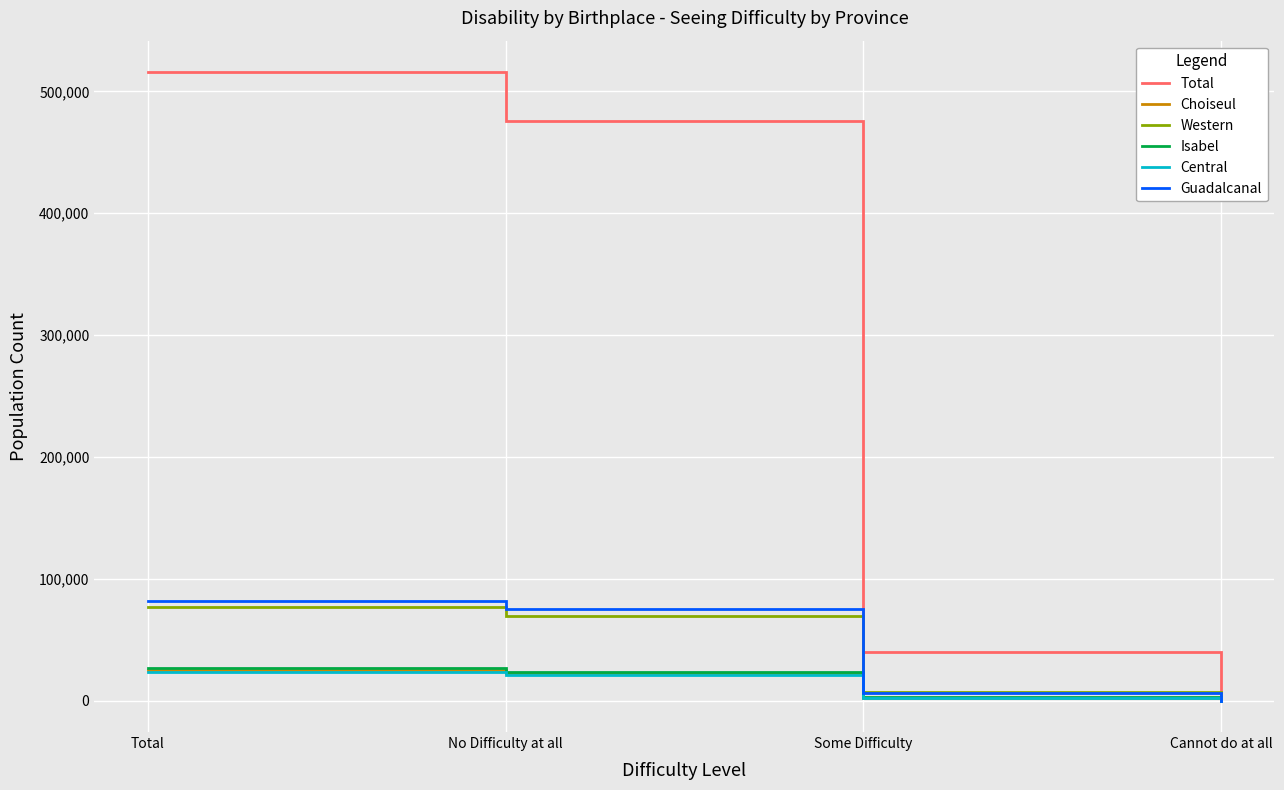

At which category is the sum across all series the highest?

Total